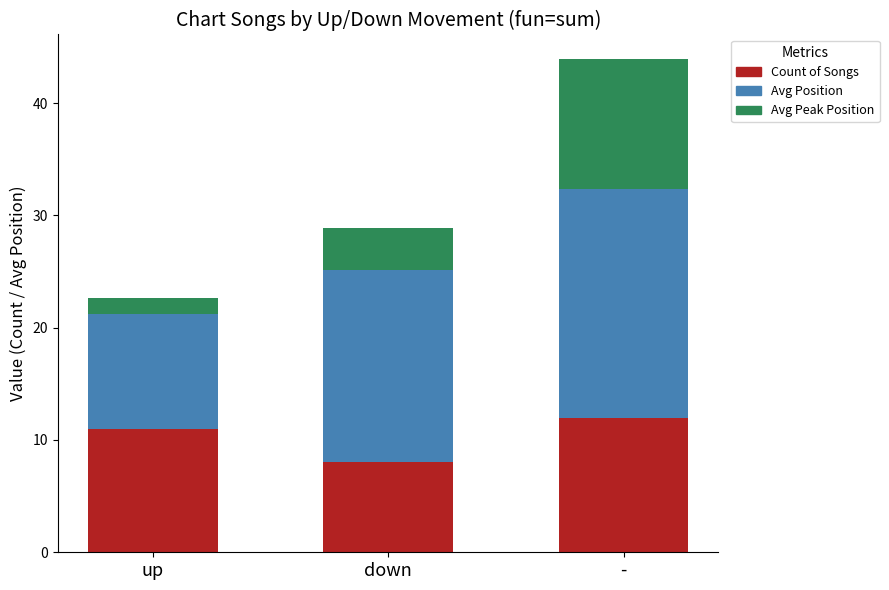

At which category is the sum across all series the highest?

-